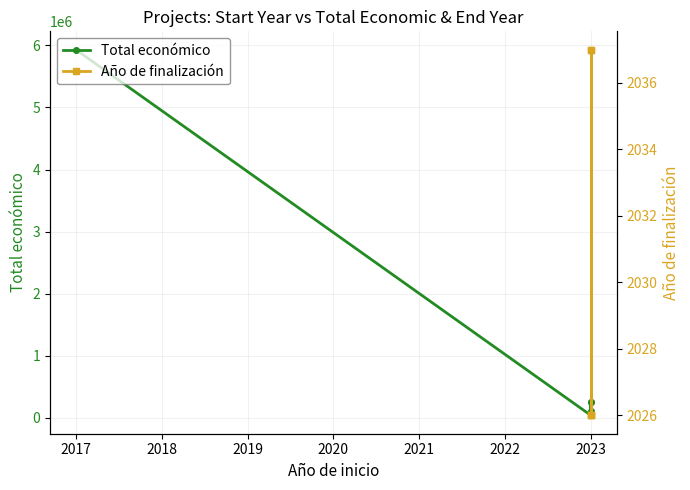

True or false: Total económico has a value of 100908.1 at 2023.

False